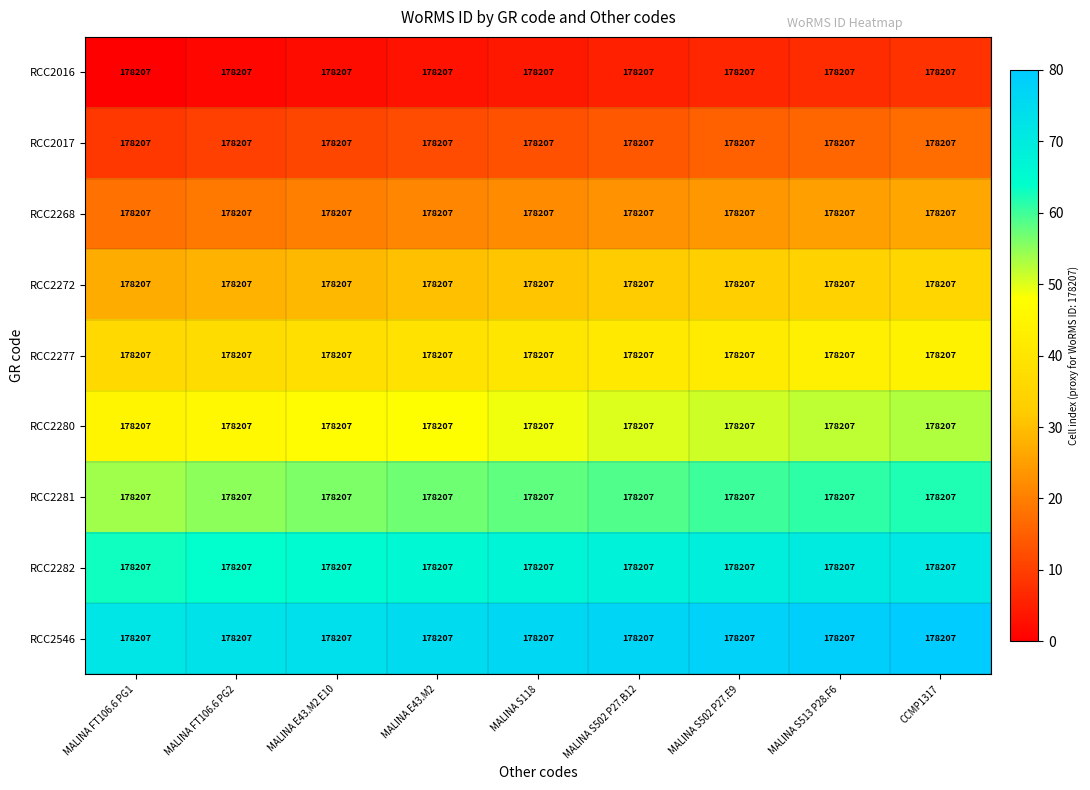

Reading left to right, transcribe all the data shown in this chart.

RCC2016: MALINA FT106.6 PG1=178207	MALINA FT106.6 PG2=178207	MALINA E43.M2 E10=178207	MALINA E43.M2=178207	MALINA S118=178207	MALINA S502 P27.B12=178207	MALINA S502 P27.E9=178207	MALINA S513 P28.F6=178207	CCMP1317=178207
RCC2017: MALINA FT106.6 PG1=178207	MALINA FT106.6 PG2=178207	MALINA E43.M2 E10=178207	MALINA E43.M2=178207	MALINA S118=178207	MALINA S502 P27.B12=178207	MALINA S502 P27.E9=178207	MALINA S513 P28.F6=178207	CCMP1317=178207
RCC2268: MALINA FT106.6 PG1=178207	MALINA FT106.6 PG2=178207	MALINA E43.M2 E10=178207	MALINA E43.M2=178207	MALINA S118=178207	MALINA S502 P27.B12=178207	MALINA S502 P27.E9=178207	MALINA S513 P28.F6=178207	CCMP1317=178207
RCC2272: MALINA FT106.6 PG1=178207	MALINA FT106.6 PG2=178207	MALINA E43.M2 E10=178207	MALINA E43.M2=178207	MALINA S118=178207	MALINA S502 P27.B12=178207	MALINA S502 P27.E9=178207	MALINA S513 P28.F6=178207	CCMP1317=178207
RCC2277: MALINA FT106.6 PG1=178207	MALINA FT106.6 PG2=178207	MALINA E43.M2 E10=178207	MALINA E43.M2=178207	MALINA S118=178207	MALINA S502 P27.B12=178207	MALINA S502 P27.E9=178207	MALINA S513 P28.F6=178207	CCMP1317=178207
RCC2280: MALINA FT106.6 PG1=178207	MALINA FT106.6 PG2=178207	MALINA E43.M2 E10=178207	MALINA E43.M2=178207	MALINA S118=178207	MALINA S502 P27.B12=178207	MALINA S502 P27.E9=178207	MALINA S513 P28.F6=178207	CCMP1317=178207
RCC2281: MALINA FT106.6 PG1=178207	MALINA FT106.6 PG2=178207	MALINA E43.M2 E10=178207	MALINA E43.M2=178207	MALINA S118=178207	MALINA S502 P27.B12=178207	MALINA S502 P27.E9=178207	MALINA S513 P28.F6=178207	CCMP1317=178207
RCC2282: MALINA FT106.6 PG1=178207	MALINA FT106.6 PG2=178207	MALINA E43.M2 E10=178207	MALINA E43.M2=178207	MALINA S118=178207	MALINA S502 P27.B12=178207	MALINA S502 P27.E9=178207	MALINA S513 P28.F6=178207	CCMP1317=178207
RCC2546: MALINA FT106.6 PG1=178207	MALINA FT106.6 PG2=178207	MALINA E43.M2 E10=178207	MALINA E43.M2=178207	MALINA S118=178207	MALINA S502 P27.B12=178207	MALINA S502 P27.E9=178207	MALINA S513 P28.F6=178207	CCMP1317=178207